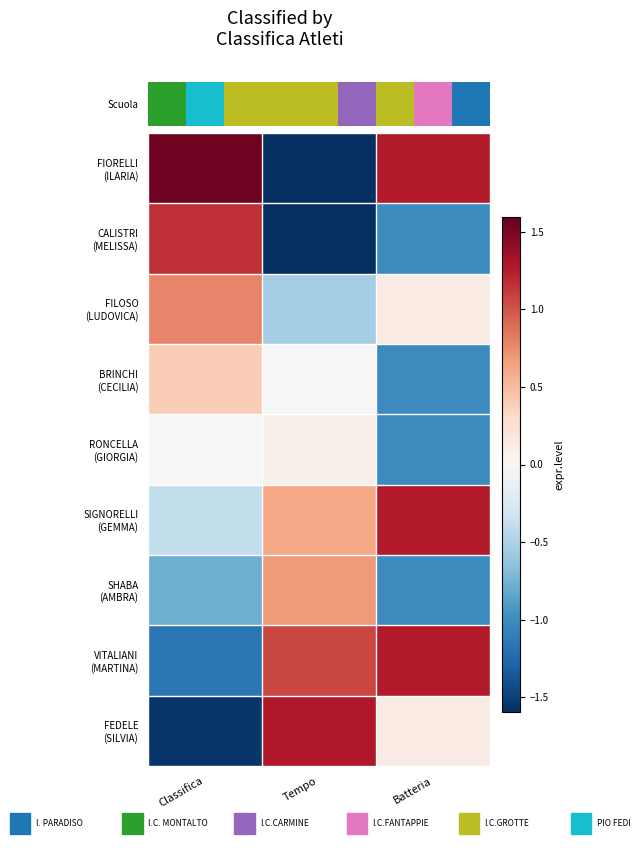

Which series has the largest range (max minus min)?

FIORELLI (ILARIA)